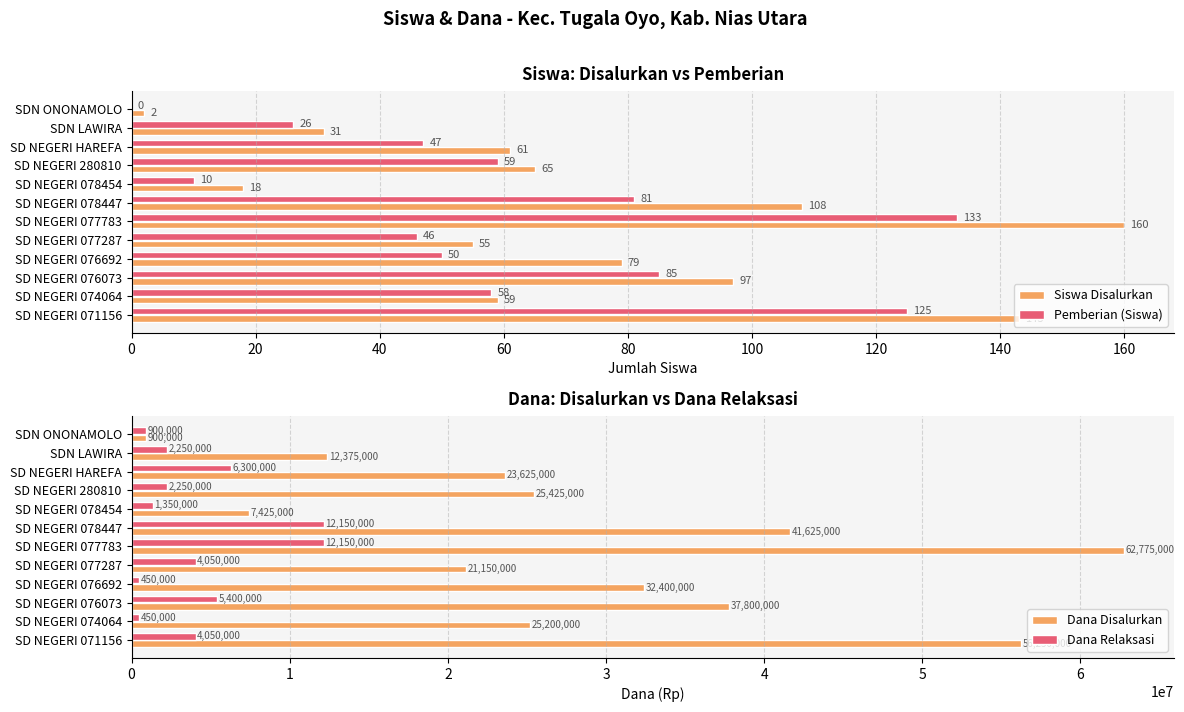

Which series has the largest range (max minus min)?

Dana Disalurkan